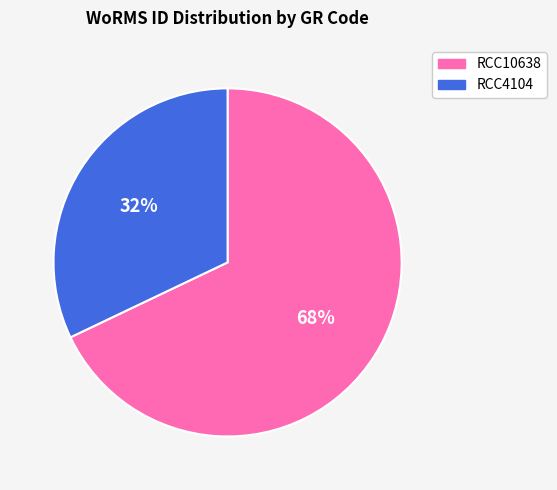

Do RCC10638 and RCC4104 together represent more than half of the pie?

Yes